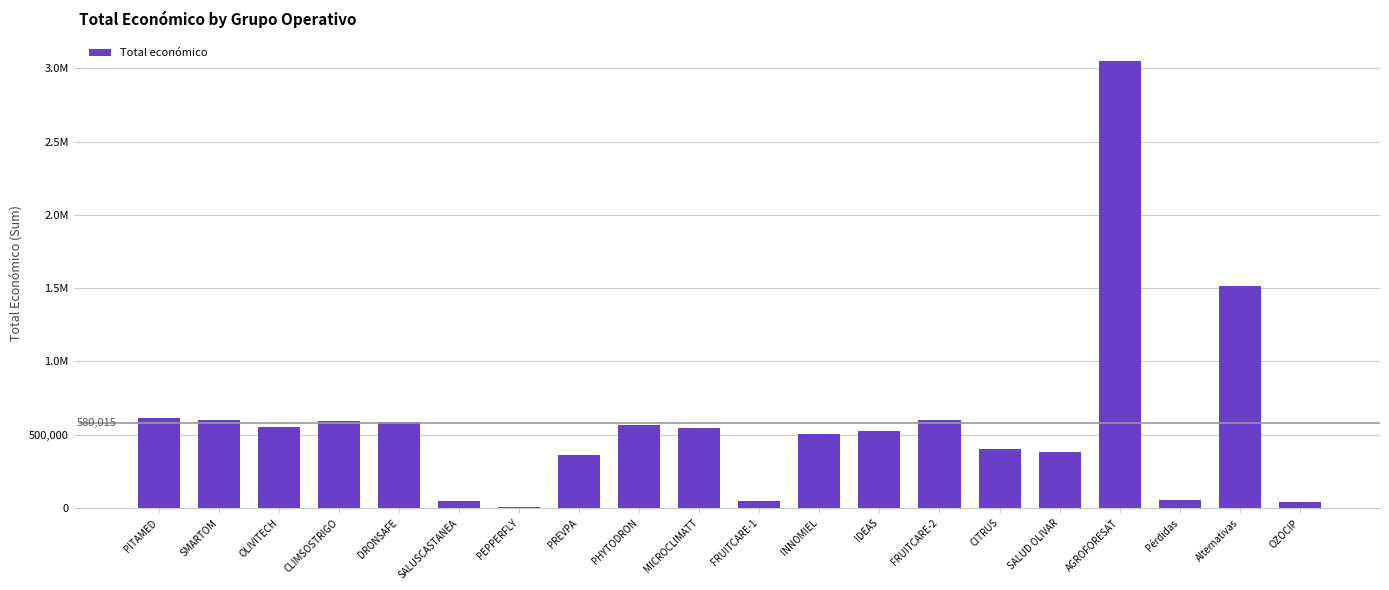

What position from the right is SALUSCASTANEA?

15